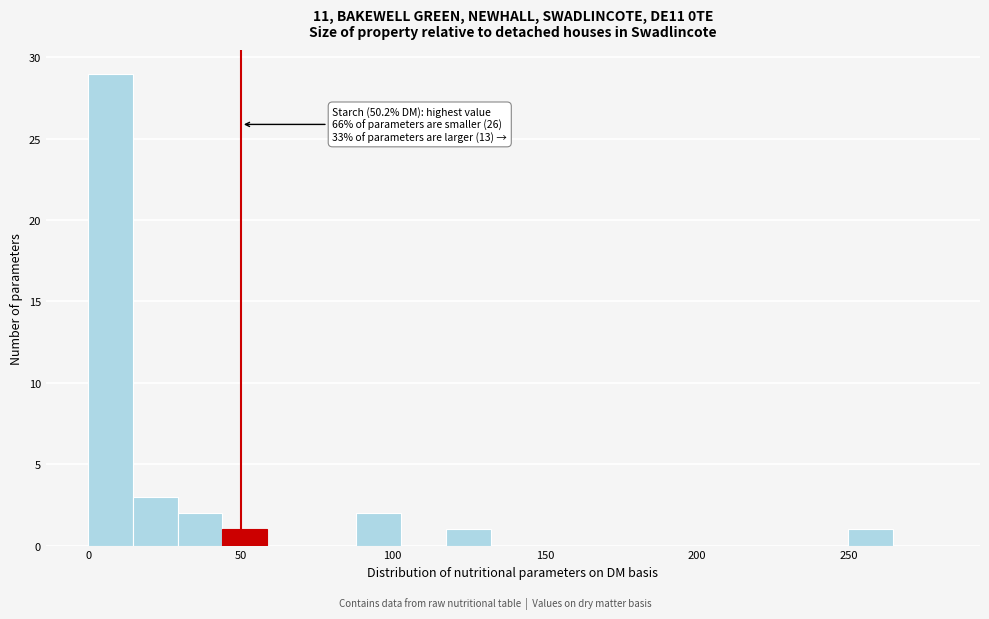

Around what value on the x-axis is the tallest bar? Give the approximate position of its centre, as read against the axis.

5